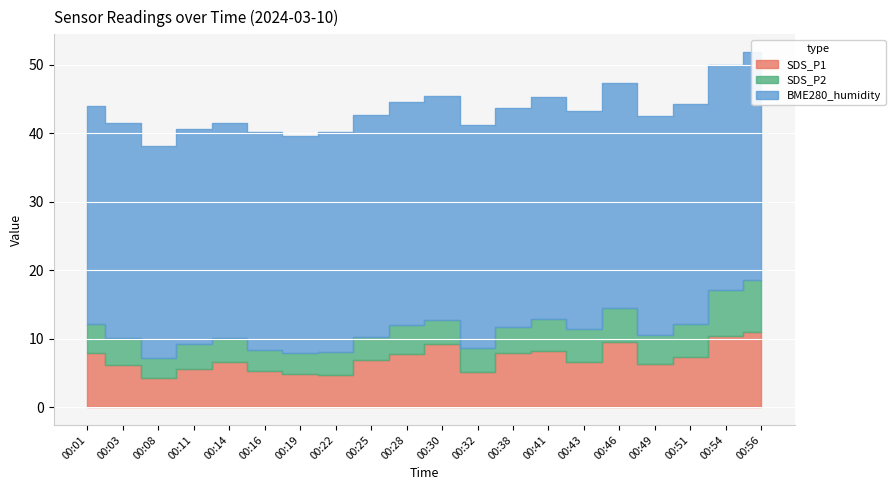

Where does the BME280_humidity series first go above 32?

00:22